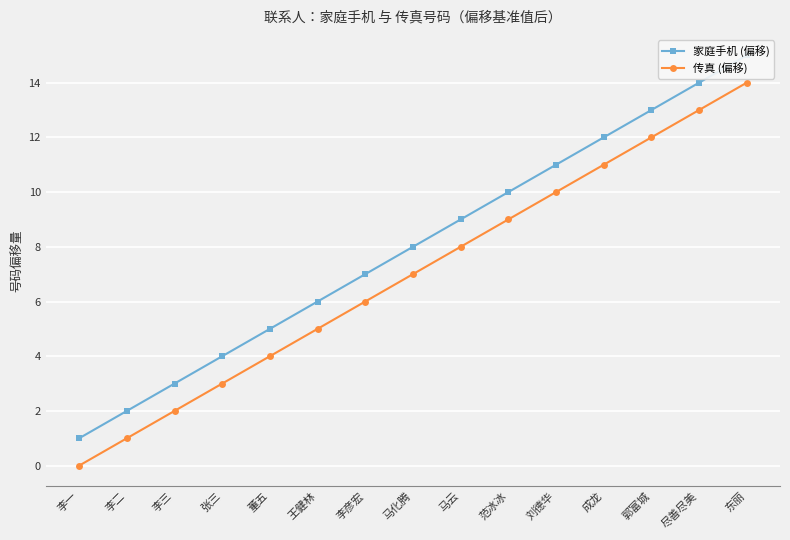

Rank the series by their average value, from lowest to highest.

传真 (偏移), 家庭手机 (偏移)